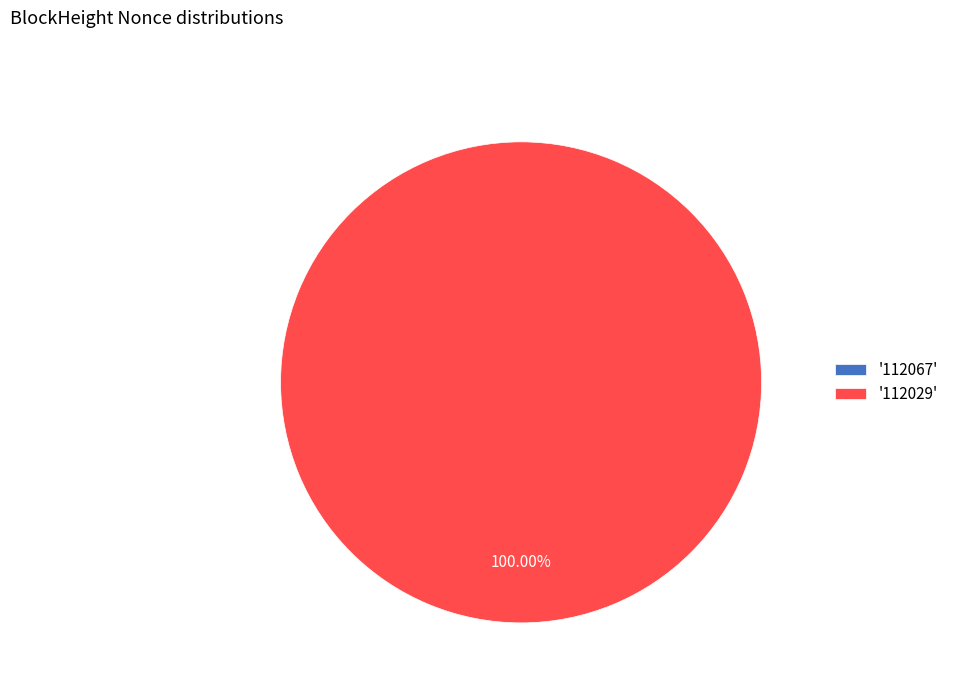

Is there any slice that represents more than half of the pie?

Yes